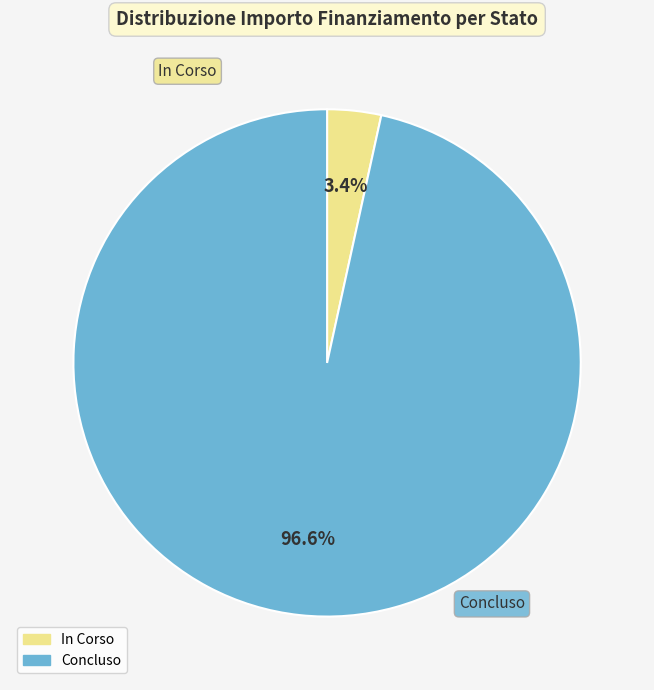

Does Concluso represent more than half of the total?

Yes